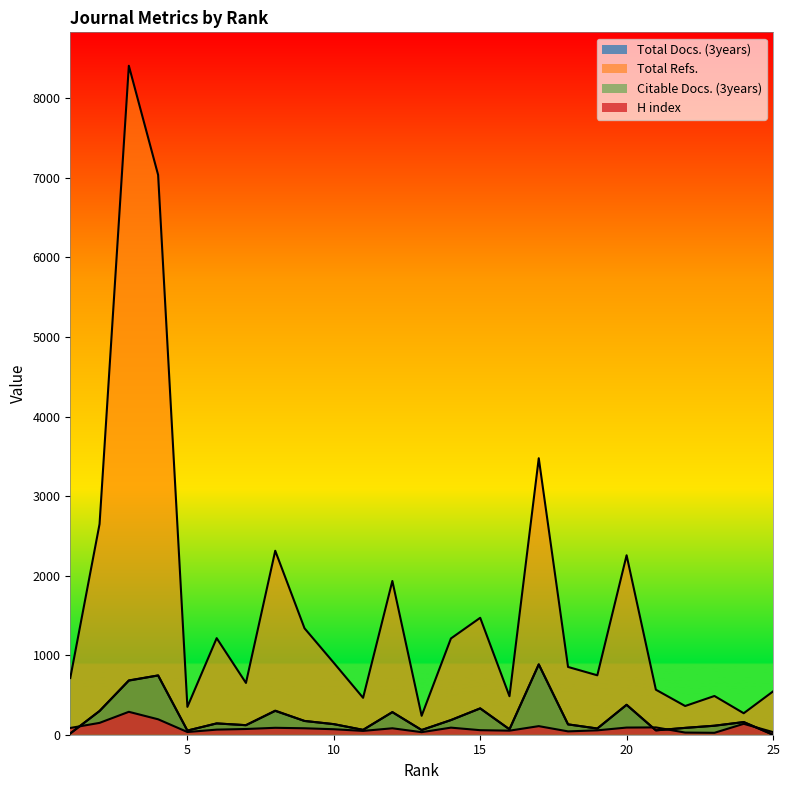

Is it true that Total Refs. equals 747 at 19?

True